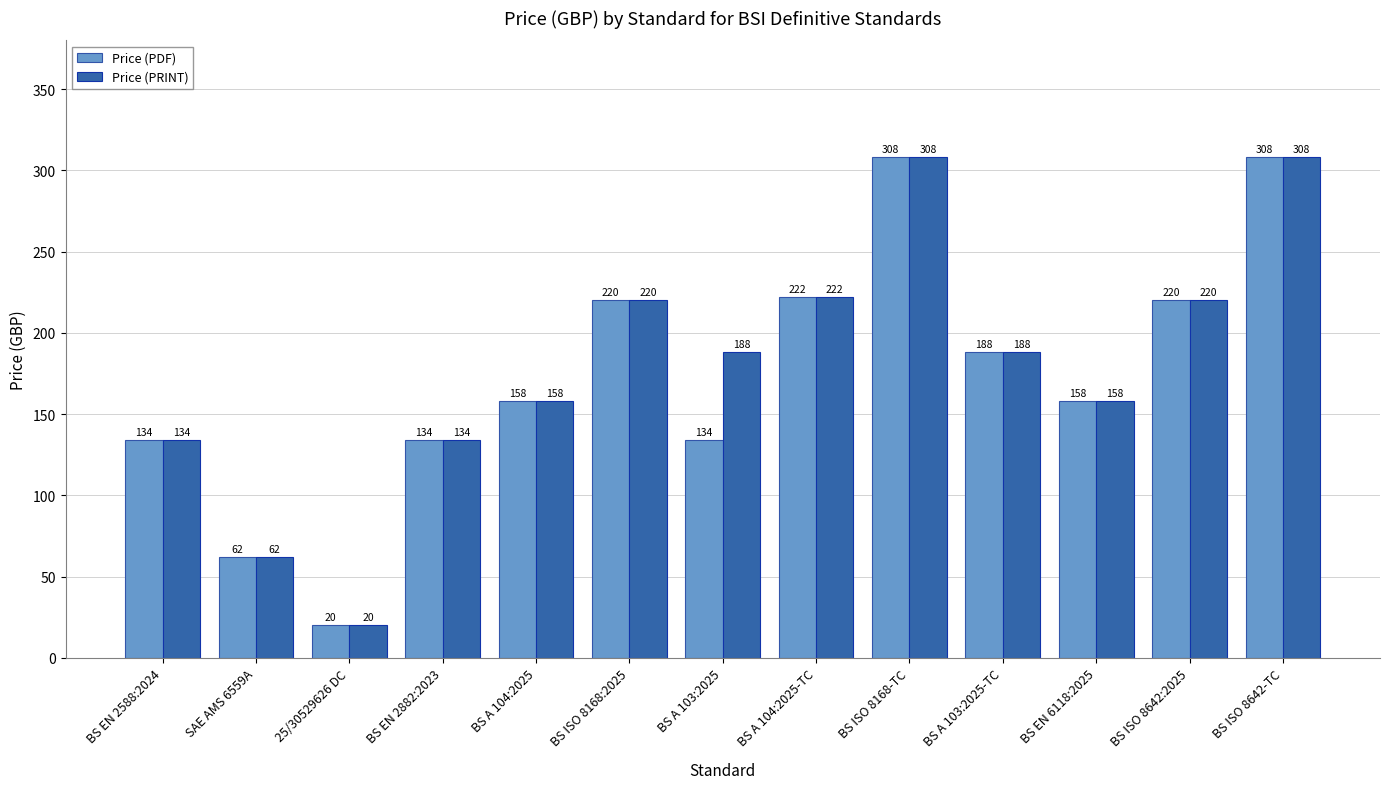

At which label does Price (PRINT) first exceed 188?

BS ISO 8168:2025